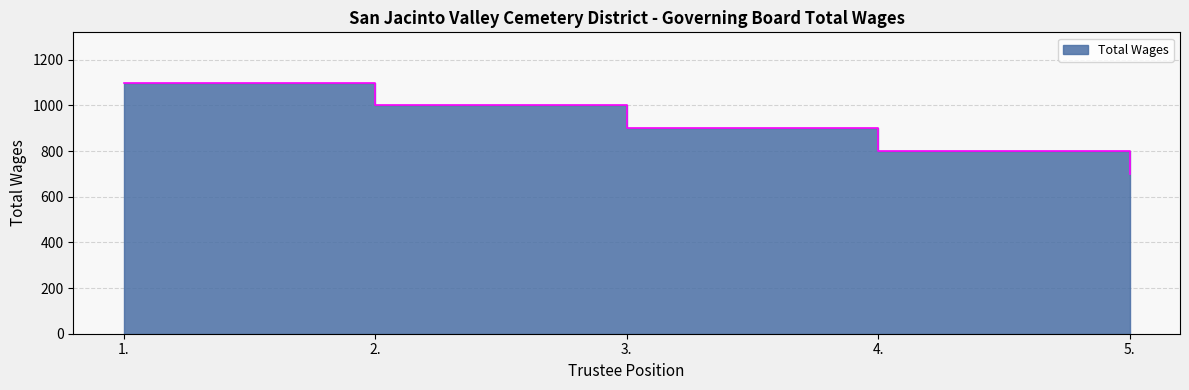

What is the minimum value shown in the chart?

700